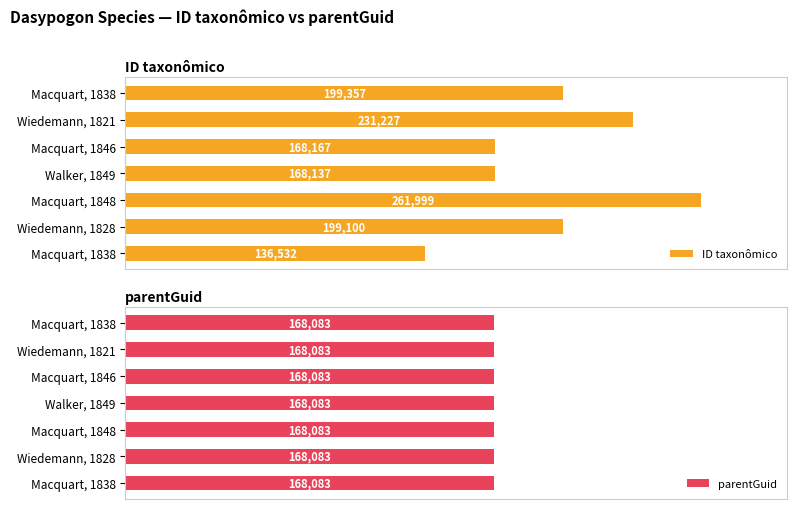

Is the value of parentGuid at 200000 greater than the value of ID taxonômico at 200000?

No